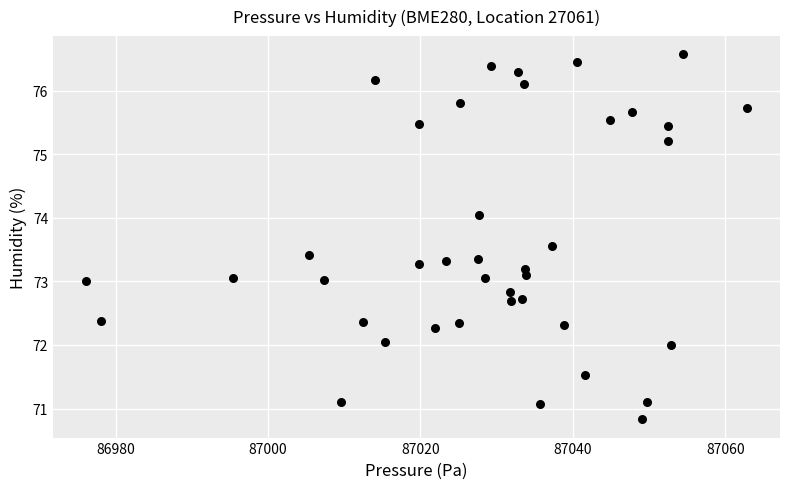

What is the range of X values (max minus min)?

86.7